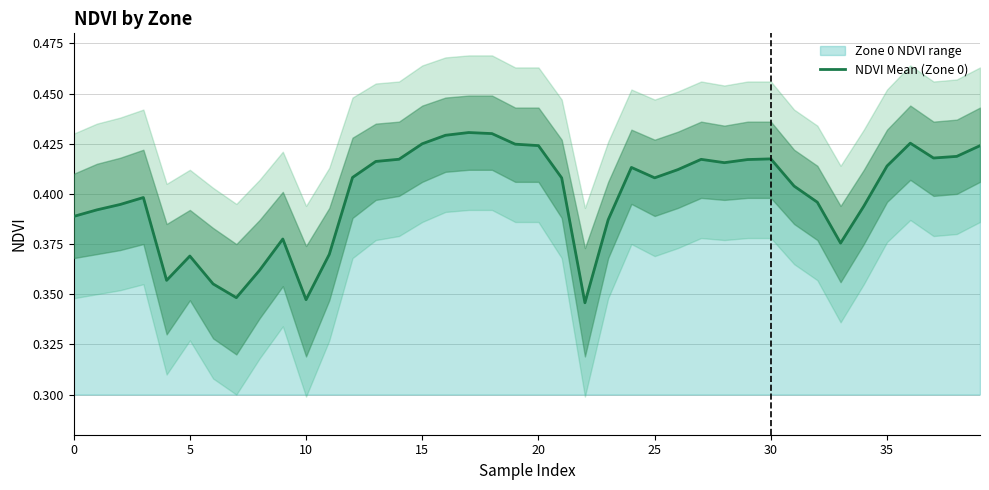

True or false: there are more than 1 points higher than both neighbors.

True